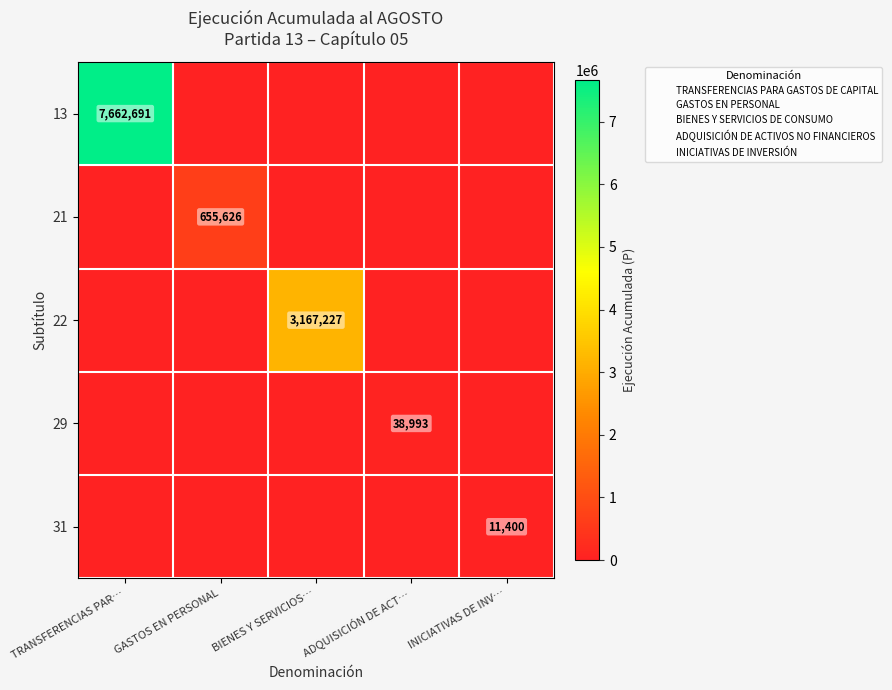

The 13 series shows 7662691 at TRANSFERENCIAS PAR…. True or false?

True